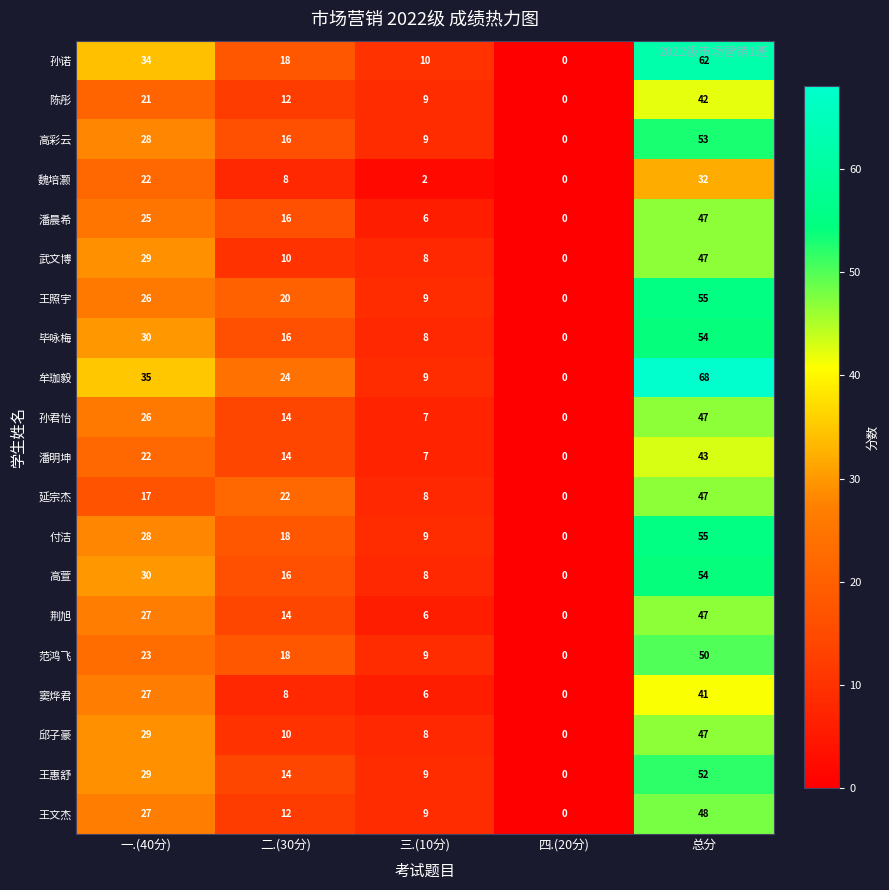

What is the difference between the maximum and minimum values in the 毕咏梅 series?

54